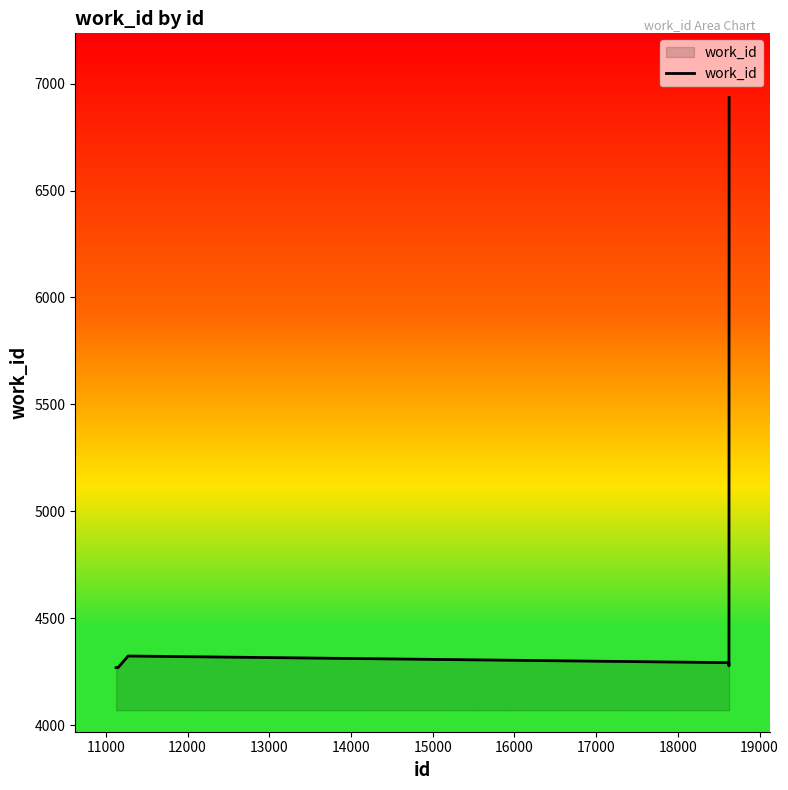

What is the difference between the maximum and minimum values?

2666